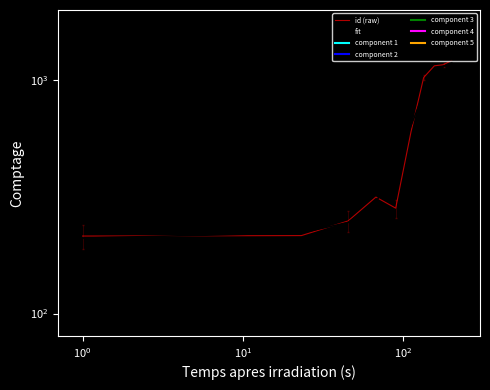

True or false: the data shows 250.7 at 3804.

False